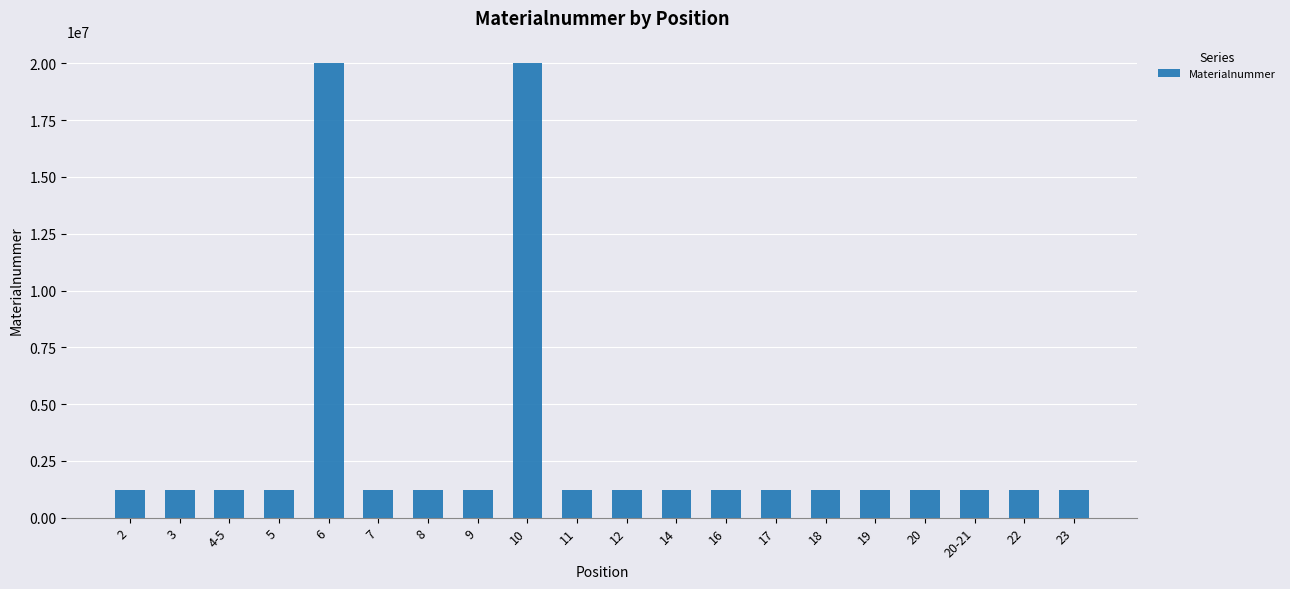

What value does the data have at 16, to the nearest 10?

1225150